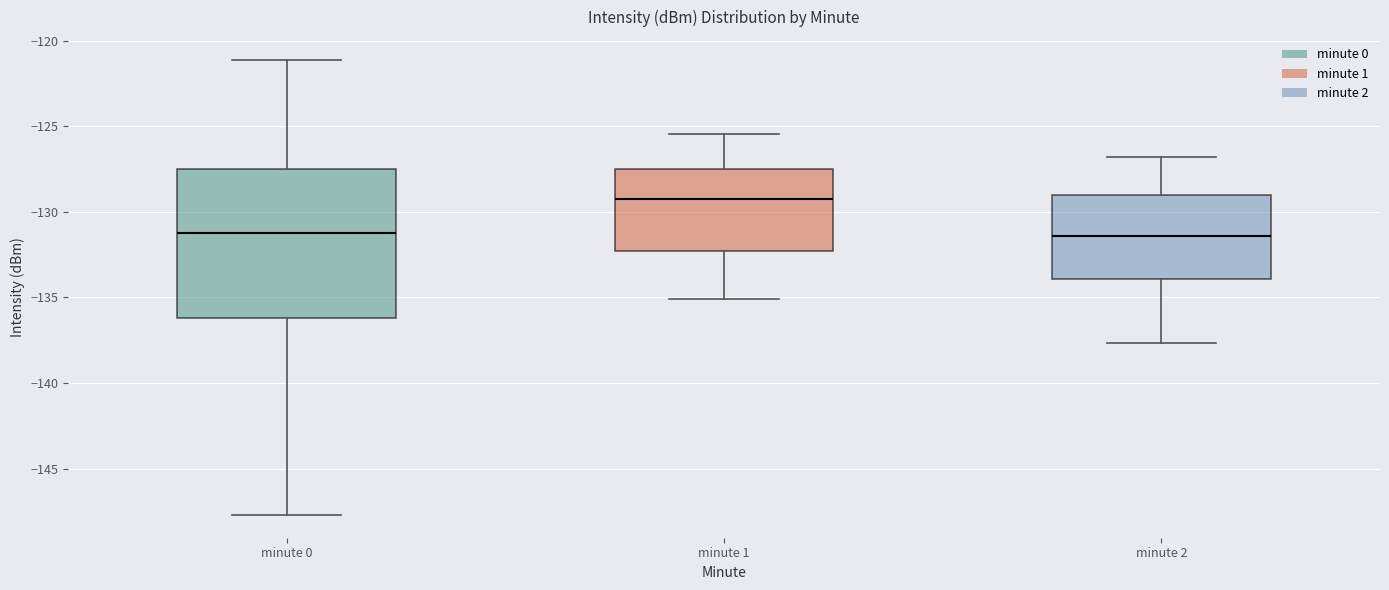

Reading left to right, read every box against the y-axis: the position of its median line, the range the box covers, and the ends of its whiskers. The values are not printed on the chart, so give them approximately, as read against the axis.

minute 0: median -131.0, box -136.0 to -127.5, whiskers -147.5 to -121.0
minute 1: median -129.0, box -132.5 to -127.5, whiskers -135.0 to -125.5
minute 2: median -131.5, box -134.0 to -129.0, whiskers -137.5 to -127.0